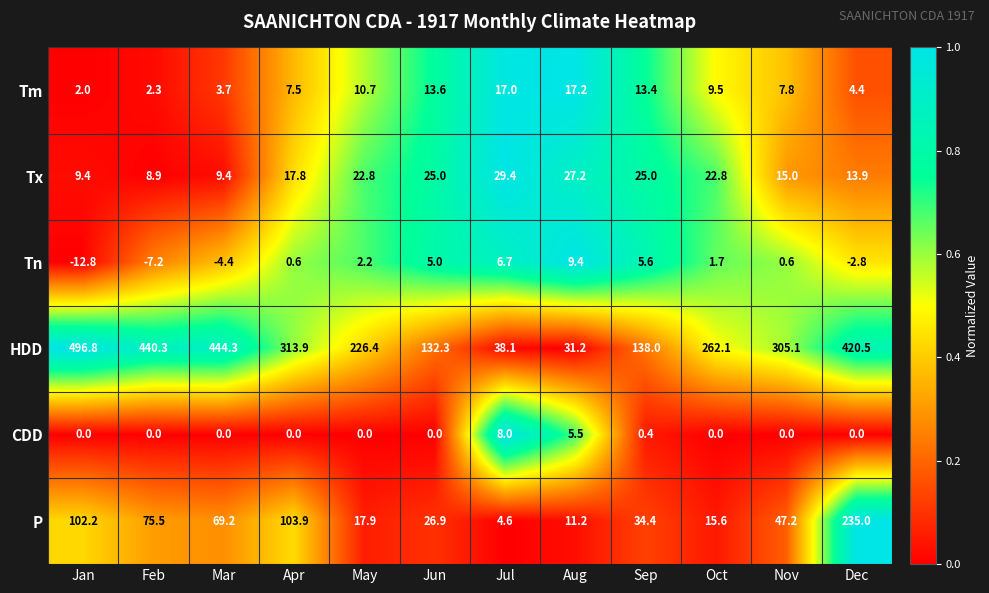

What is the minimum value shown in the chart?

-12.8